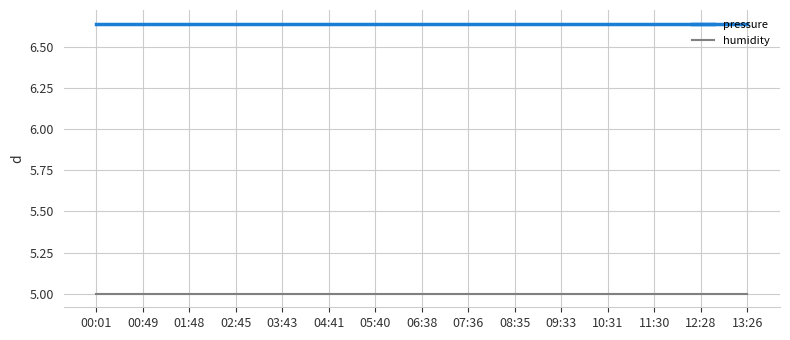

What position from the right is 12:28?

2